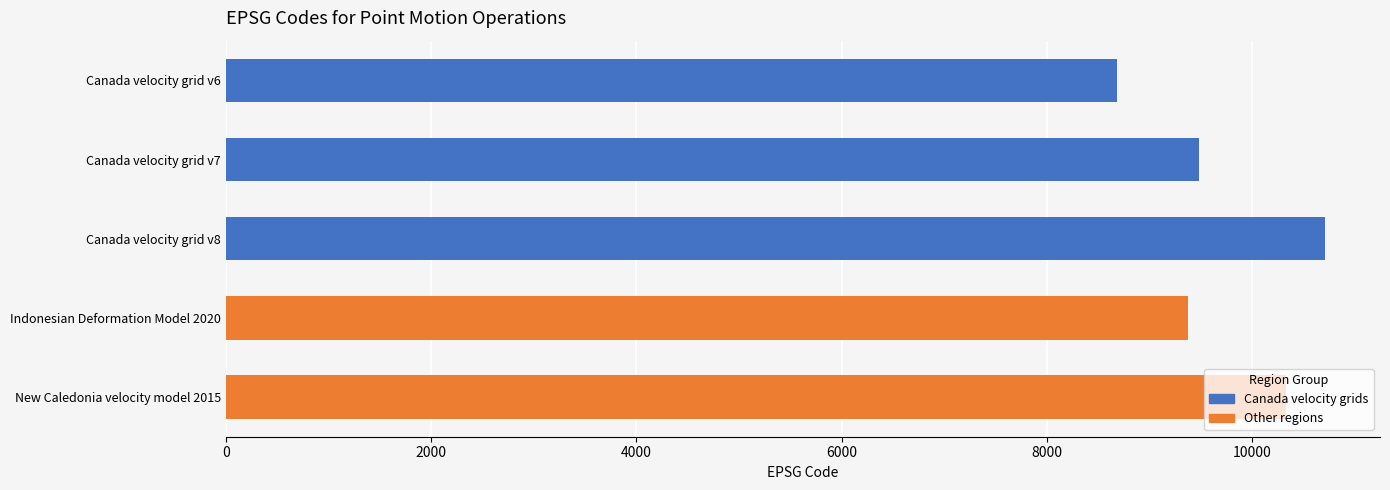

What is the average value?

9713